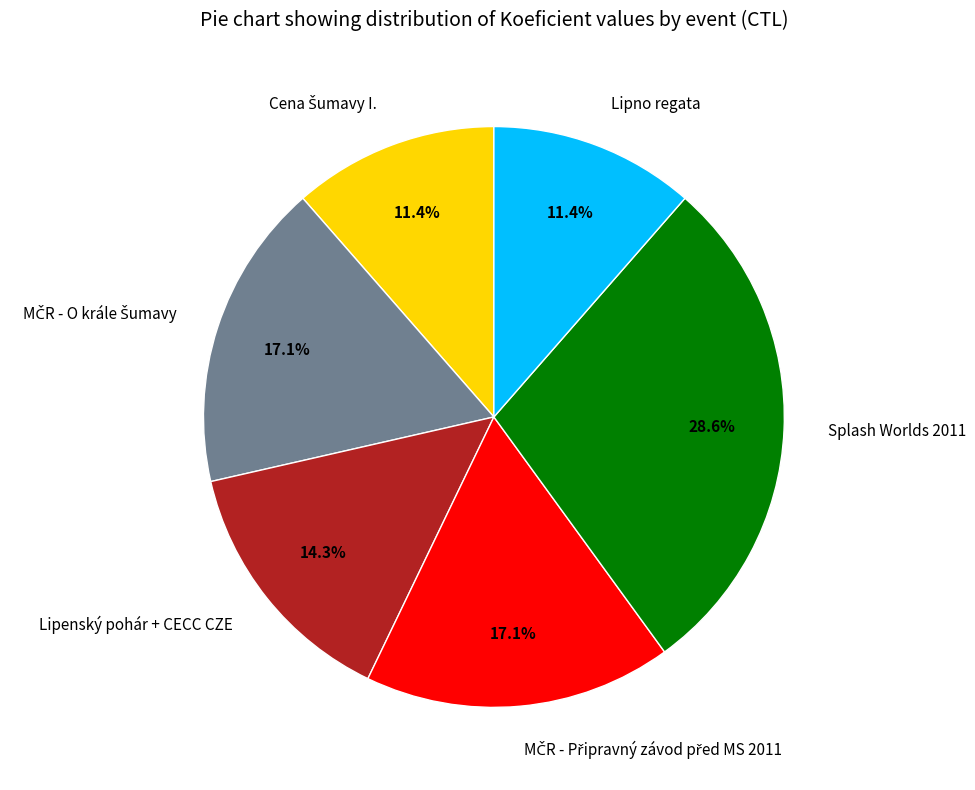

Which category has the biggest portion of the pie?

Splash Worlds 2011